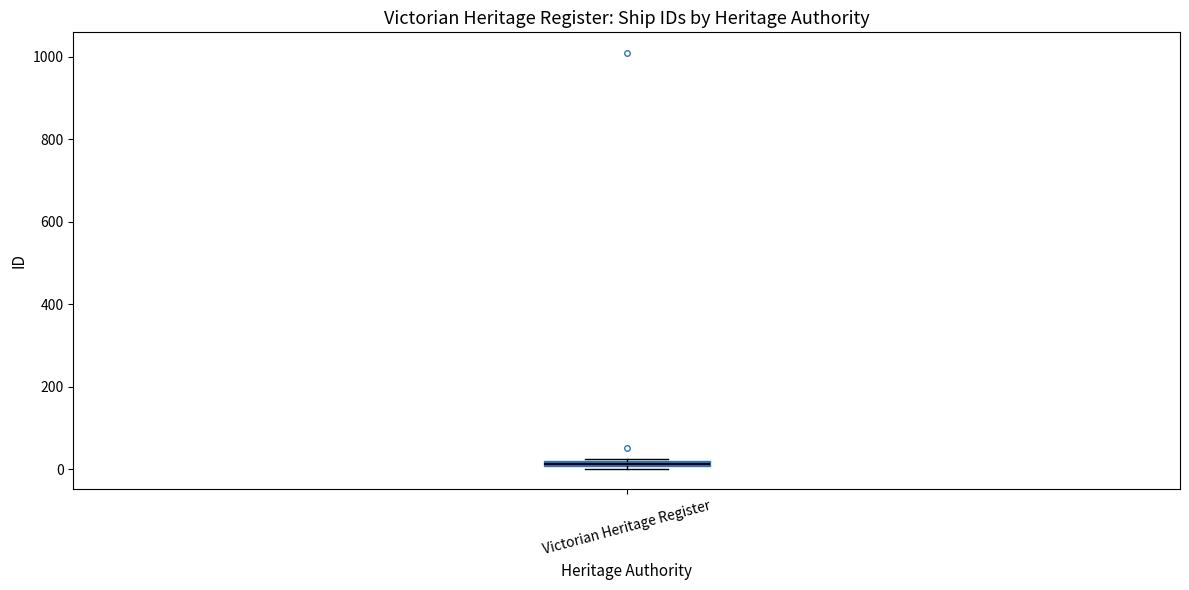

Where is the upper edge of the box for Victorian Heritage Register on the y-axis? The values are not printed on the chart, so give them approximately, as read against the axis.

20